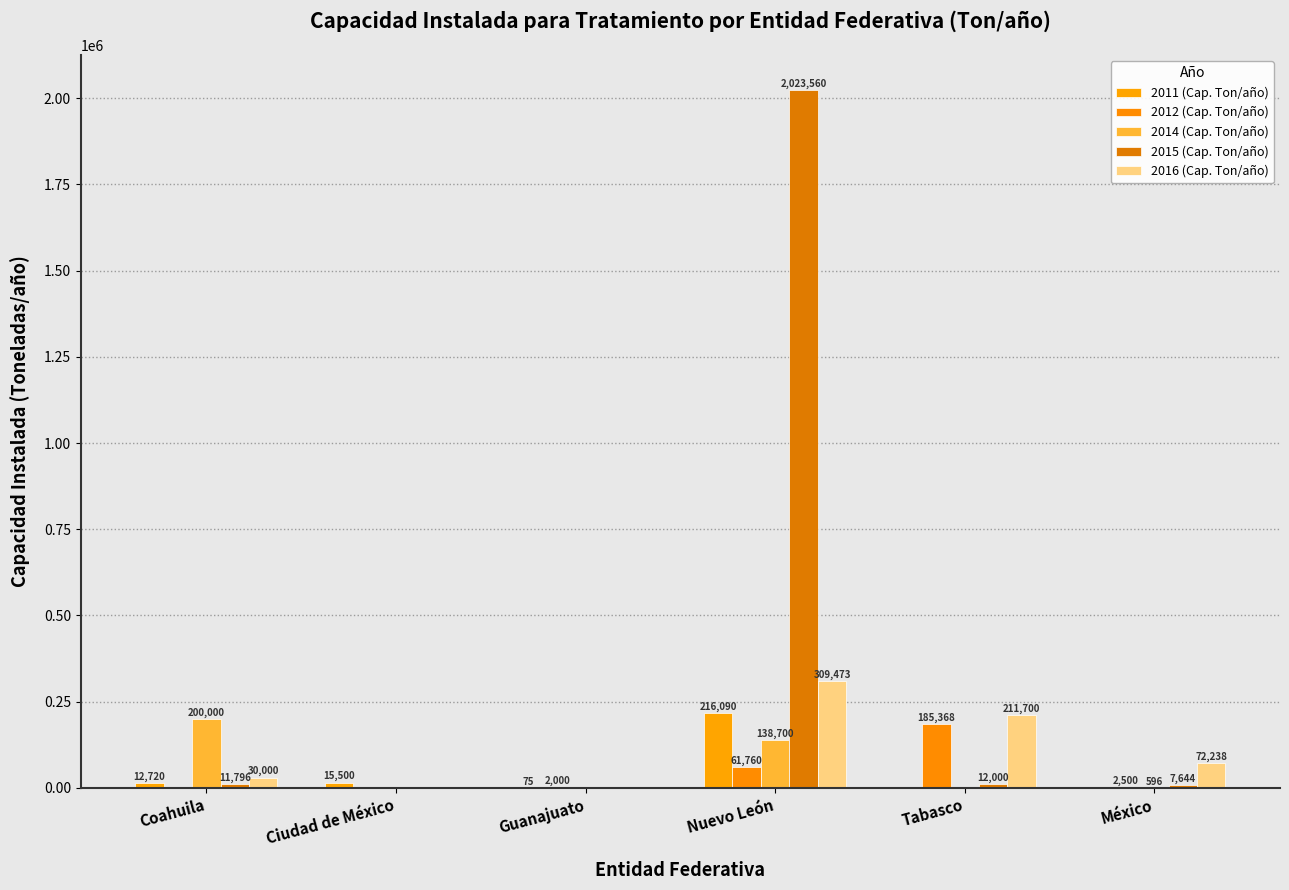

At which category is the sum across all series the highest?

Nuevo León